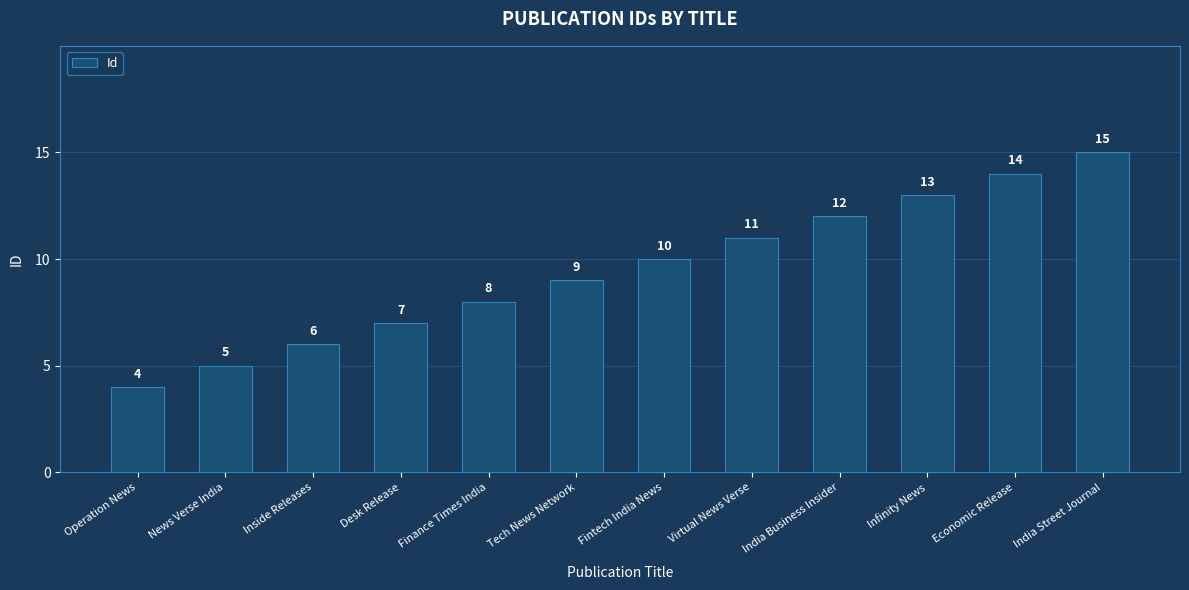

Does the chart contain stacked bars?

No